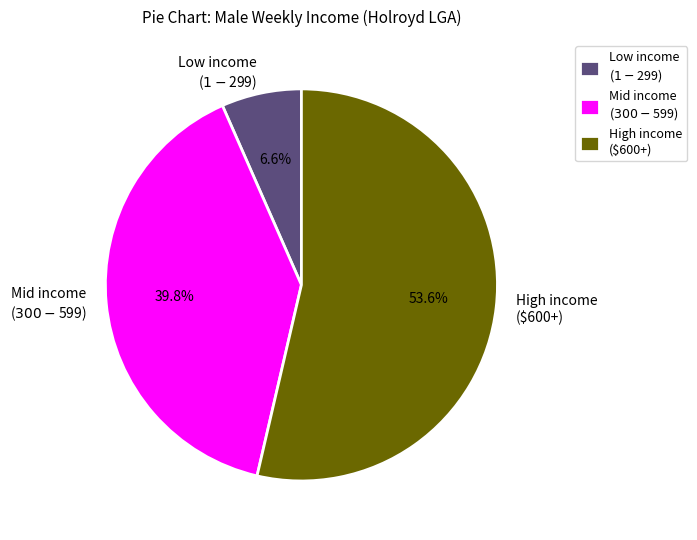

Which category accounts for the majority?

High income ($600+)